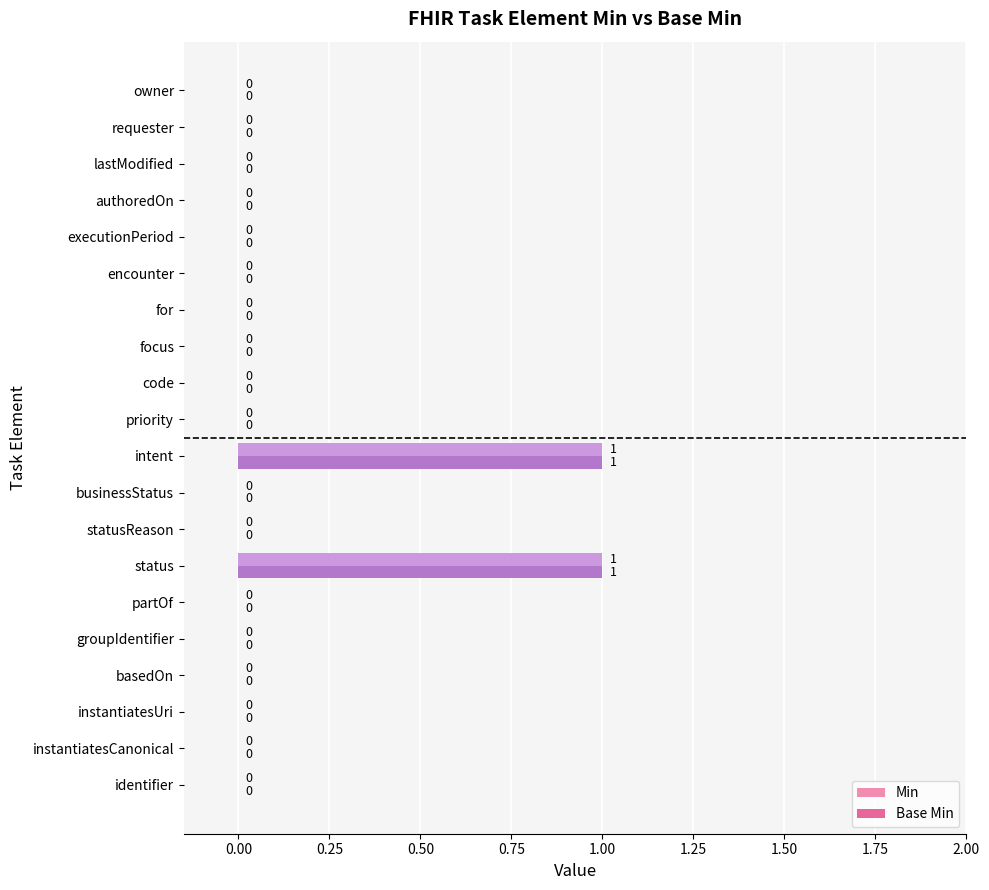

The Base Min series shows 1 at authoredOn. True or false?

False